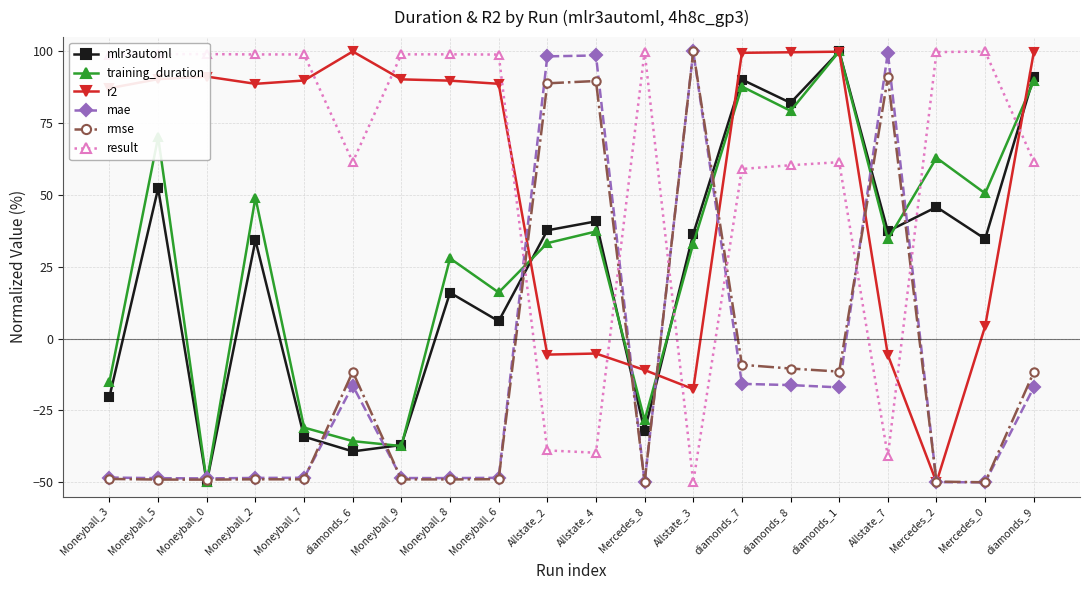

In mlr3automl, how many points are lower than both neighbors (excluding endpoints)?

7